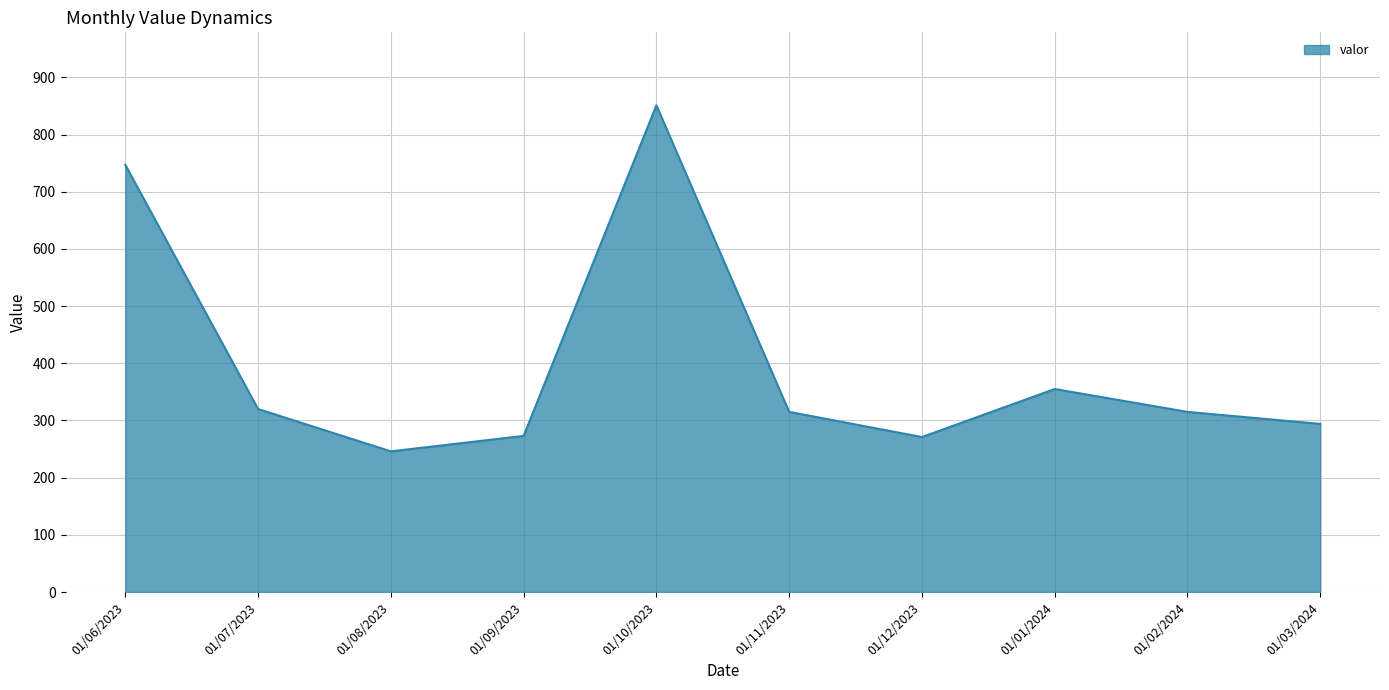

How many interior local peaks (higher than both neighbors) does the data have?

2